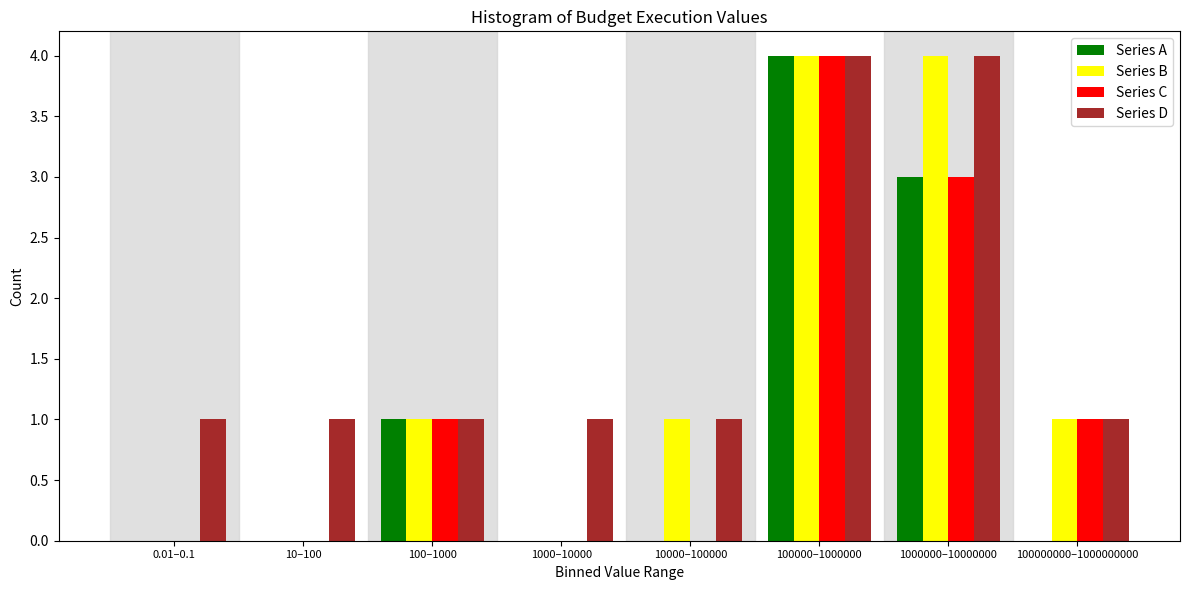

Which series has the largest total across all categories?

Series D